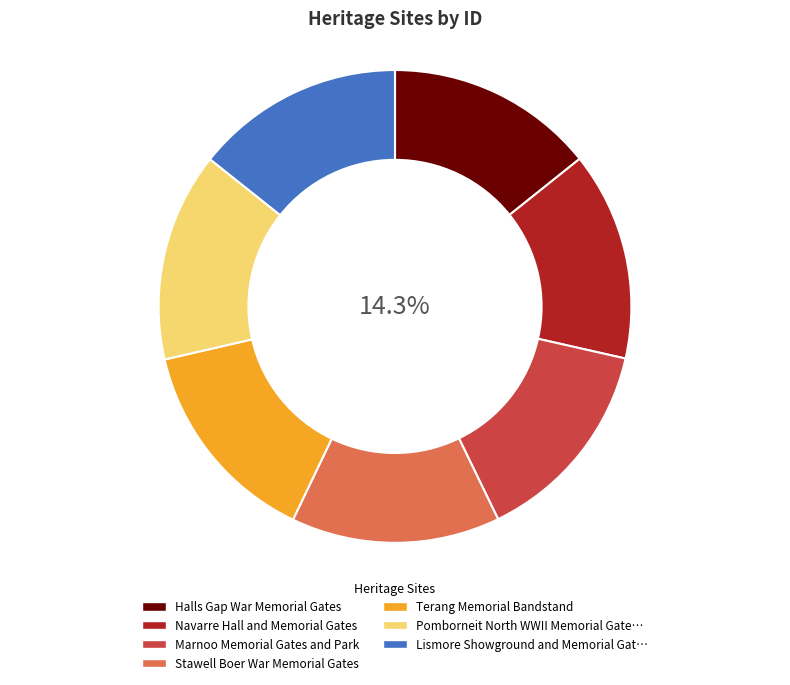

Is there any slice that represents more than half of the pie?

No